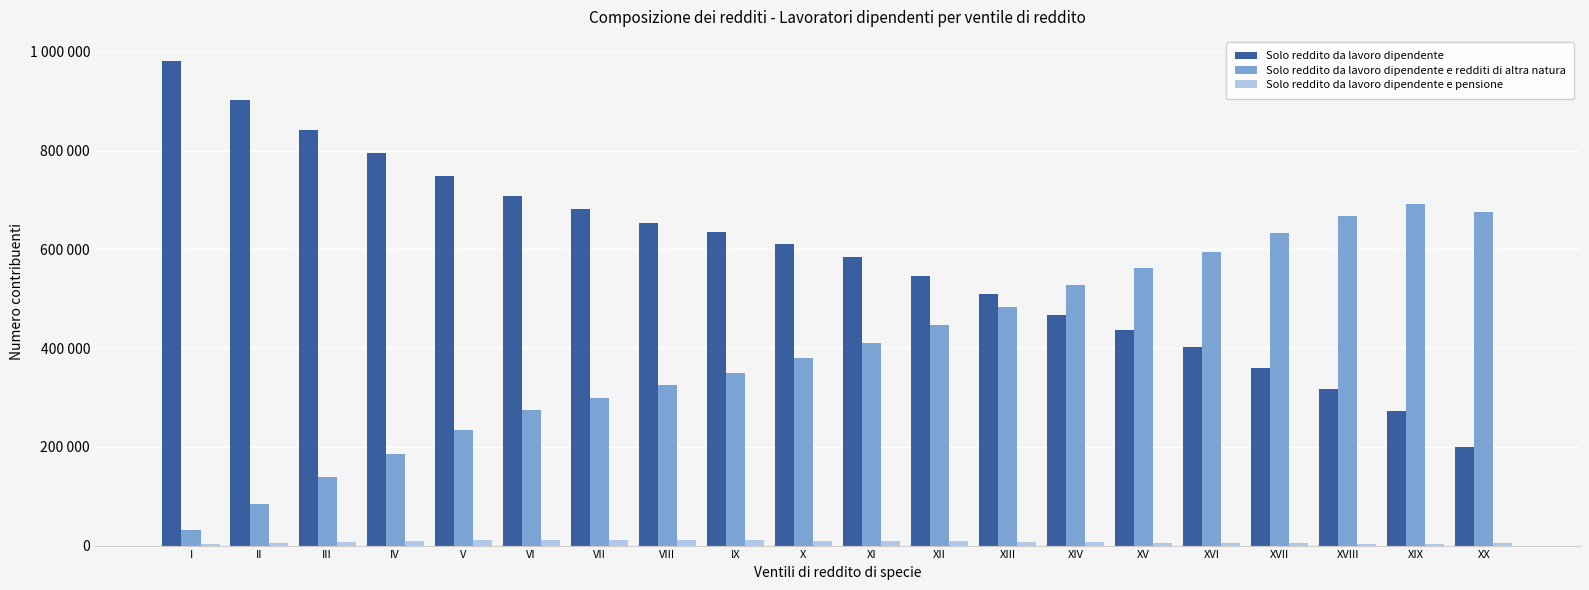

Which series changed the most between I and III?

Solo reddito da lavoro dipendente